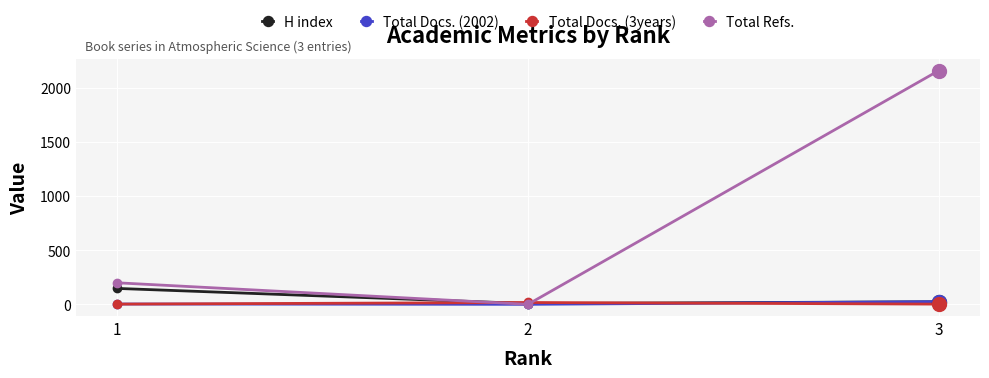

What is the difference between the highest and lowest values at 1?

197